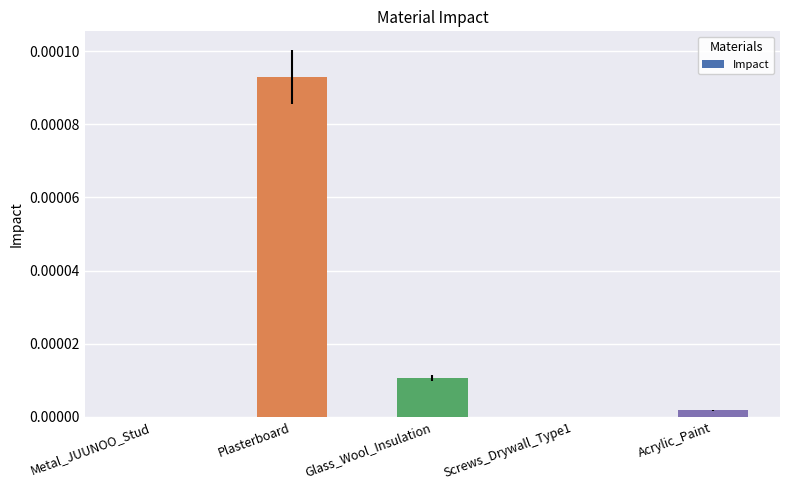

The chart shows a value of 0.0 at Screws_Drywall_Type1. True or false?

True